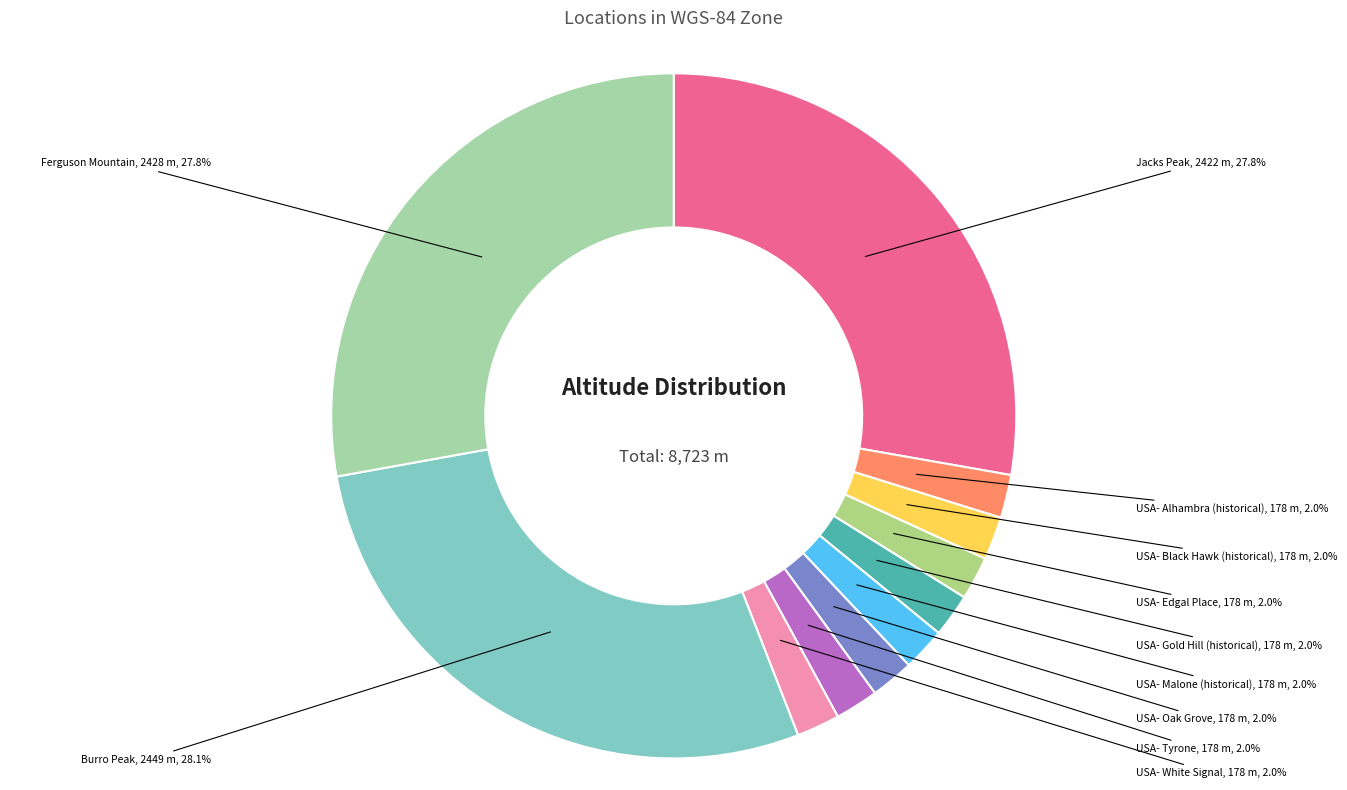

To the nearest percent, what is the difference between the largest and smallest slice percentages?

26%